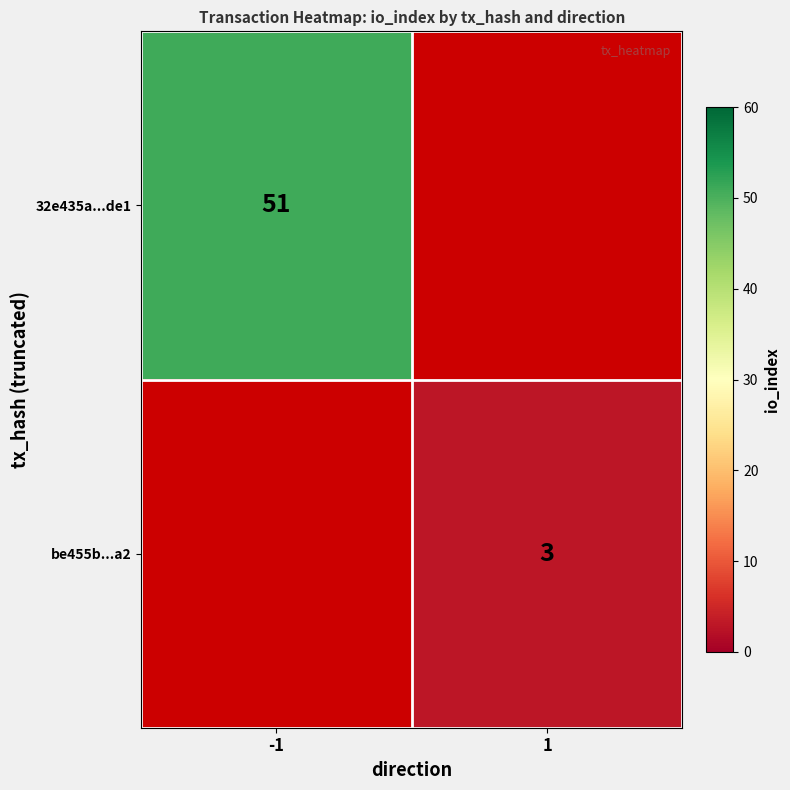

How many data points does each series have?

2